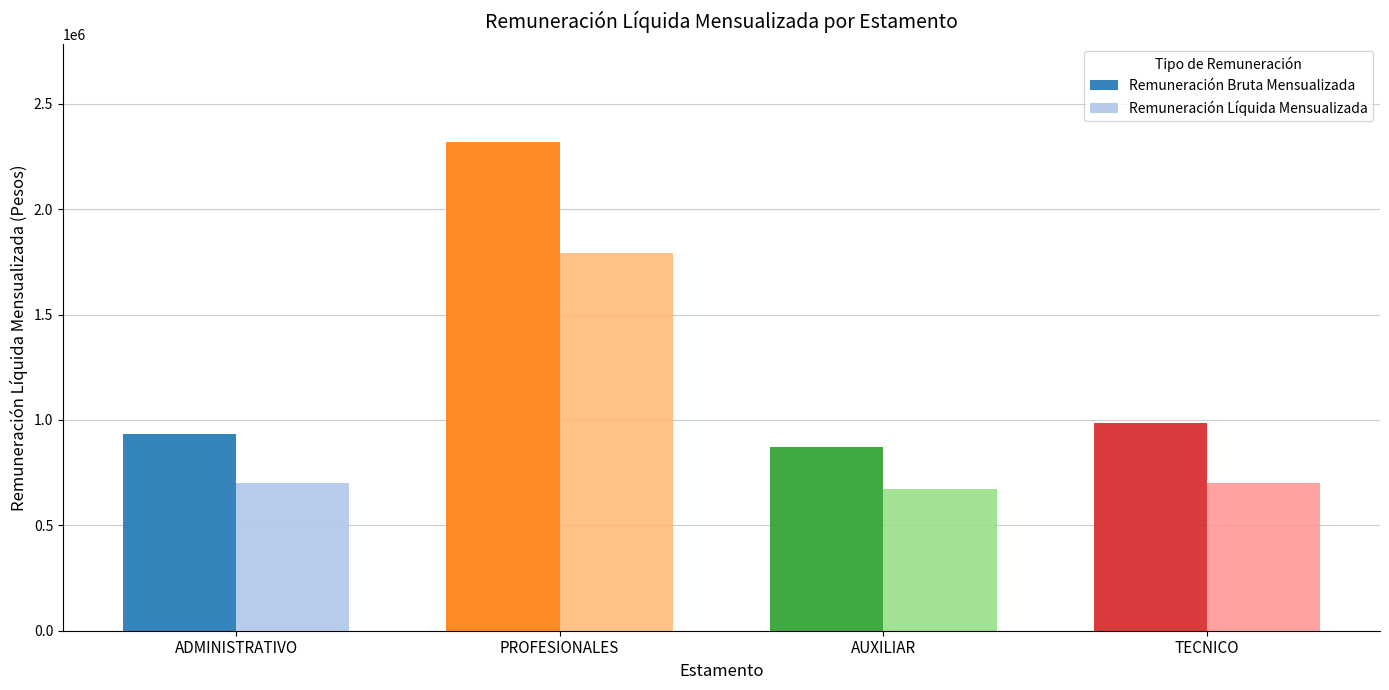

At PROFESIONALES, list the series in order from smallest to largest.

Remuneración Líquida Mensualizada, Remuneración Bruta Mensualizada